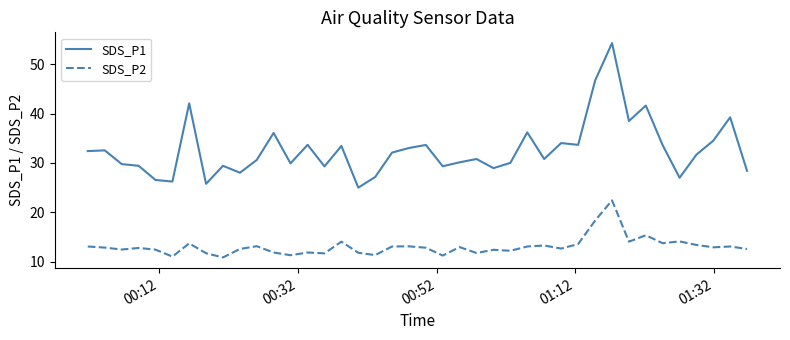

Which series has the largest range (max minus min)?

SDS_P1